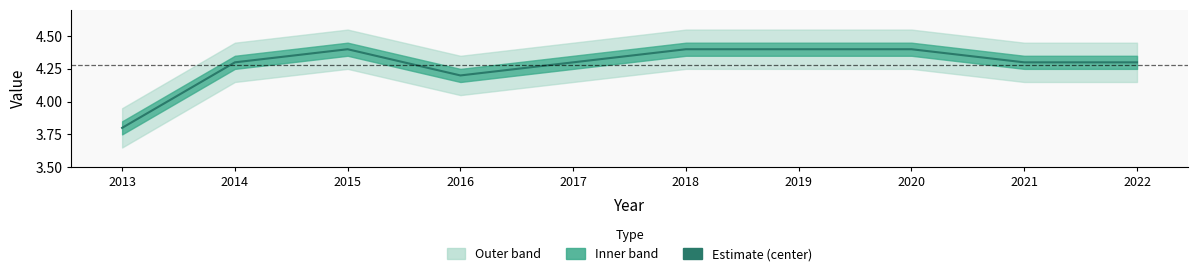

The chart shows a value of 3.8 at 2013. True or false?

True